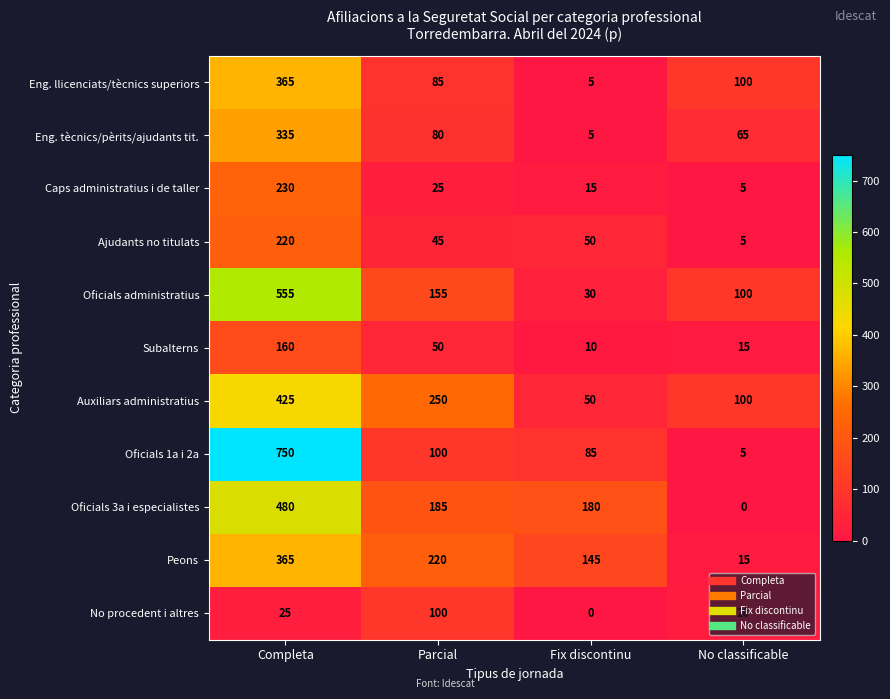

Which category has the highest value in the No procedent i altres series?

Parcial